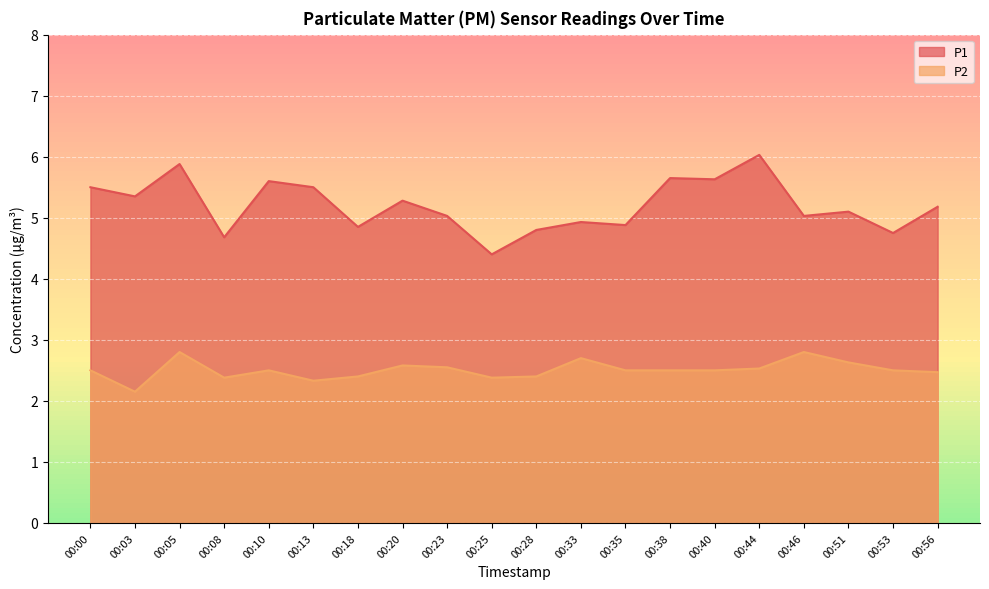

What are all the series names shown in the legend?

P1, P2